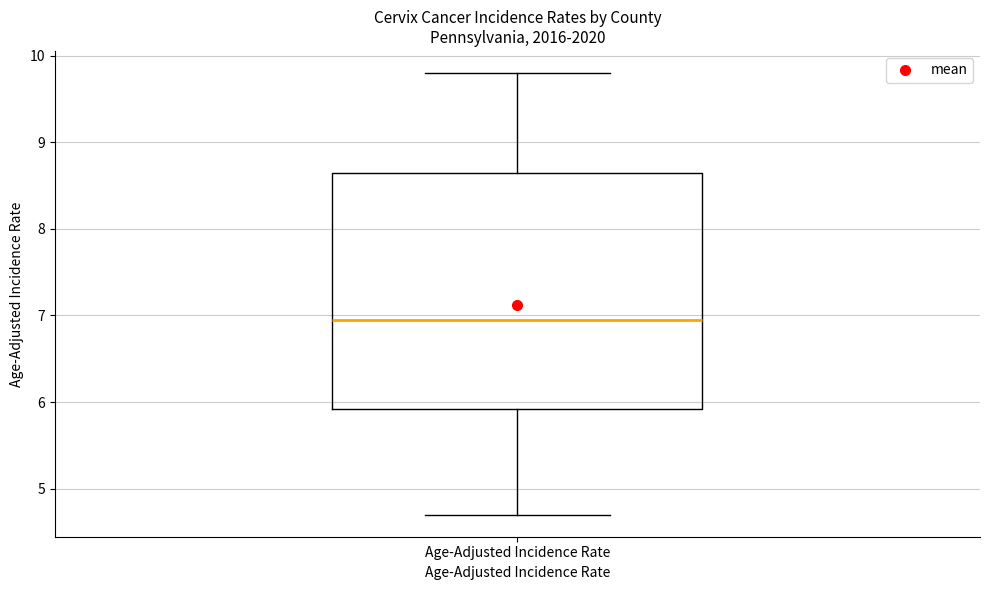

Transcribe this box plot: give where the median line is, the range the box spans, and where the two whiskers end, as read against the y-axis. The values are not printed on the chart, so give them approximately, as read against the axis.

median 7.0, box 5.9 to 8.7, whiskers 4.7 to 9.8